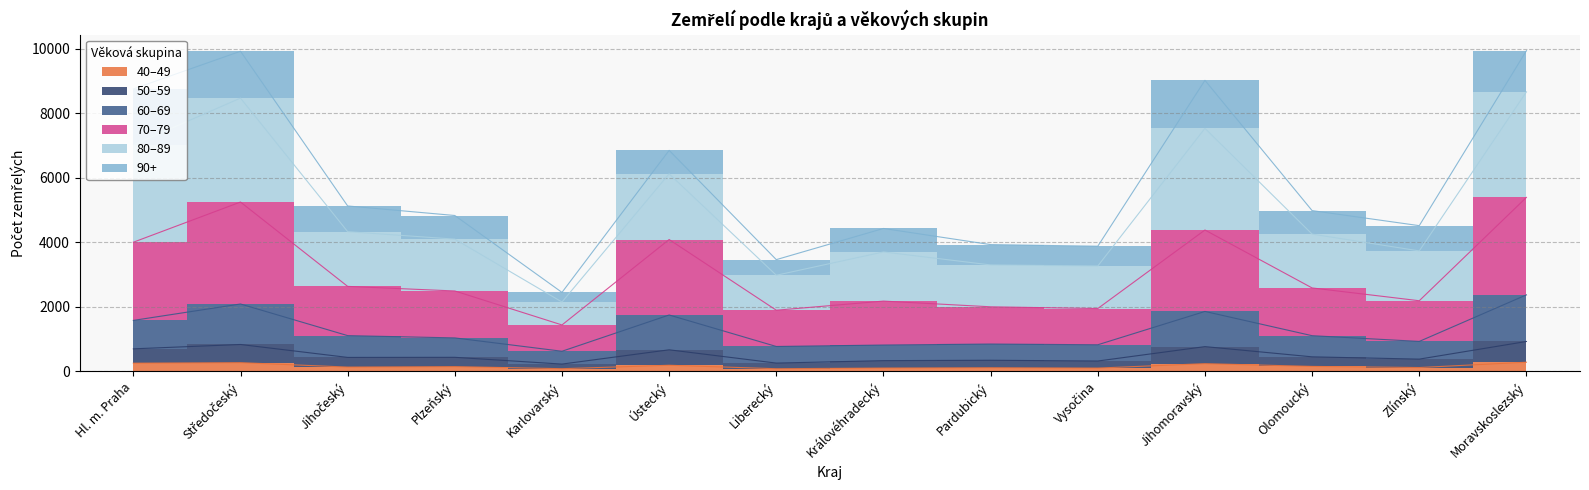

What position from the left is Královéhradecký?

8